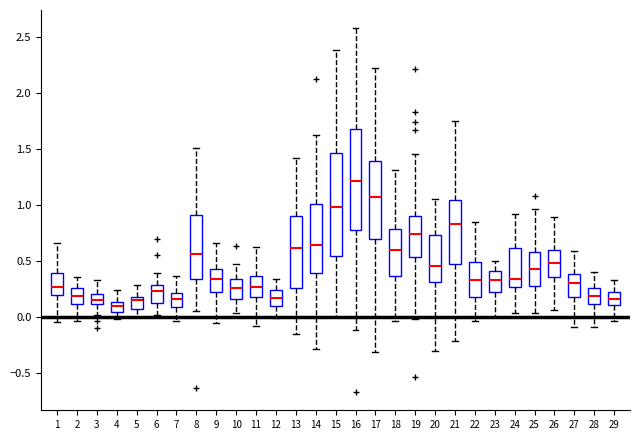

Where does the median line of the box at x = 12 sit on the y-axis? The values are not printed on the chart, so give them approximately, as read against the axis.

0.15